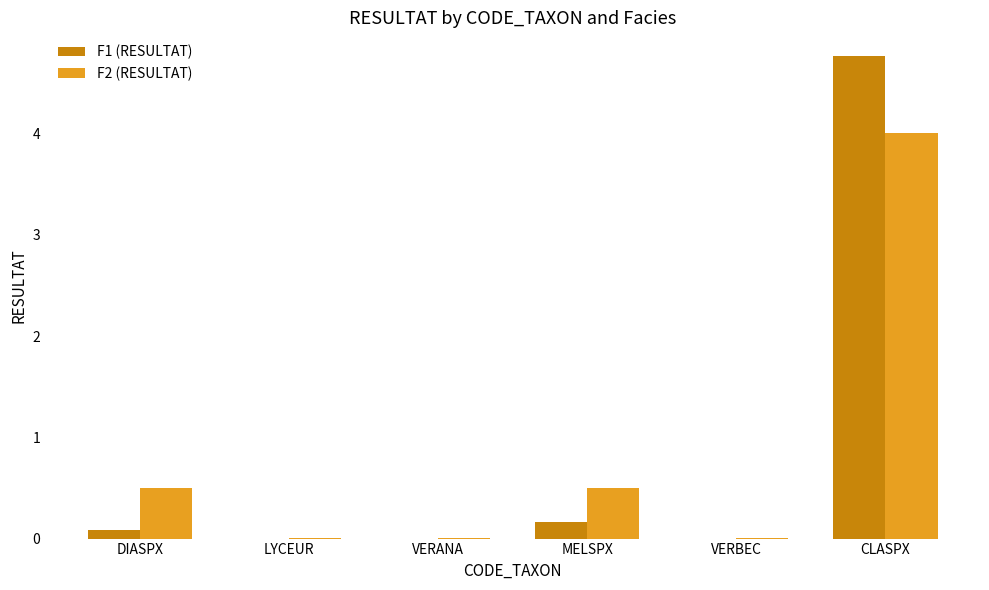

How many distinct data groups are displayed?

2